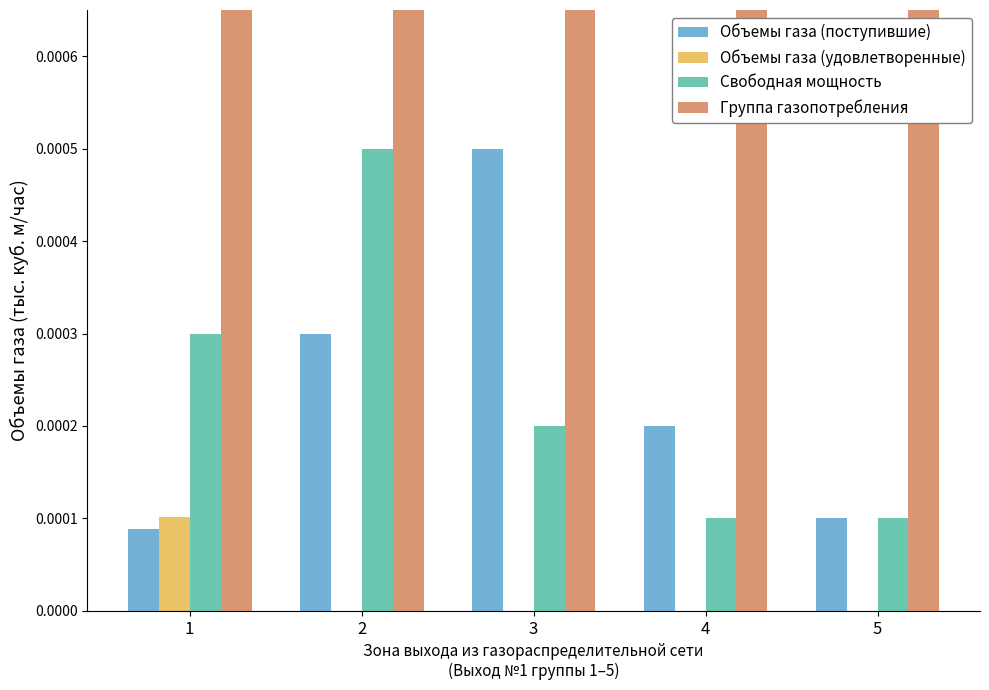

Reading right to left, transcribe all the data shown in this chart.

Объемы газа (поступившие): 5=0.0	4=0.0	3=0.0	2=0.0	1=0.0
Объемы газа (удовлетворенные): 5=0.0	4=0.0	3=0.0	2=0.0	1=0.0
Свободная мощность: 5=0.0	4=0.0	3=0.0	2=0.0	1=0.0
Группа газопотребления: 5=6.0	4=6.0	3=6.0	2=6.0	1=6.0